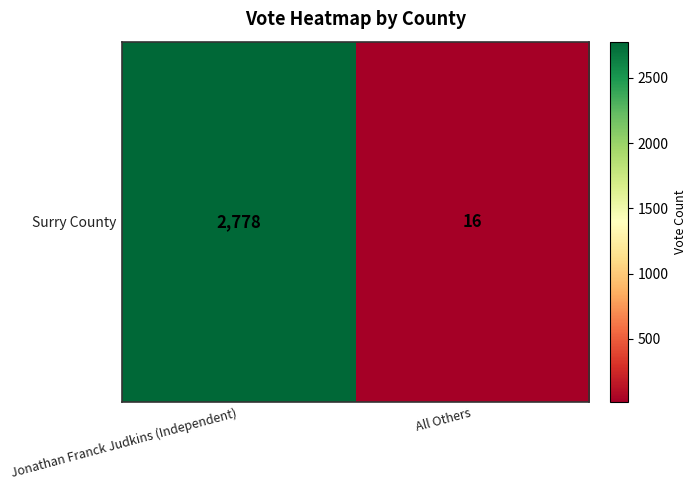

At which category does the chart reach its minimum across all series?

All Others